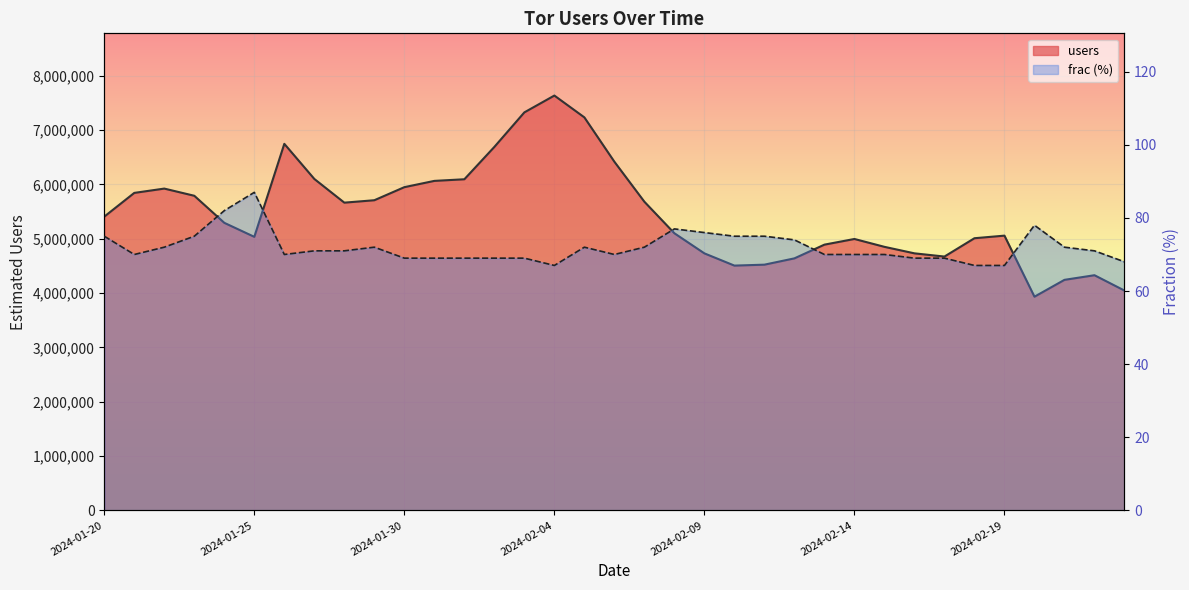

What is the average value of the frac series?

72